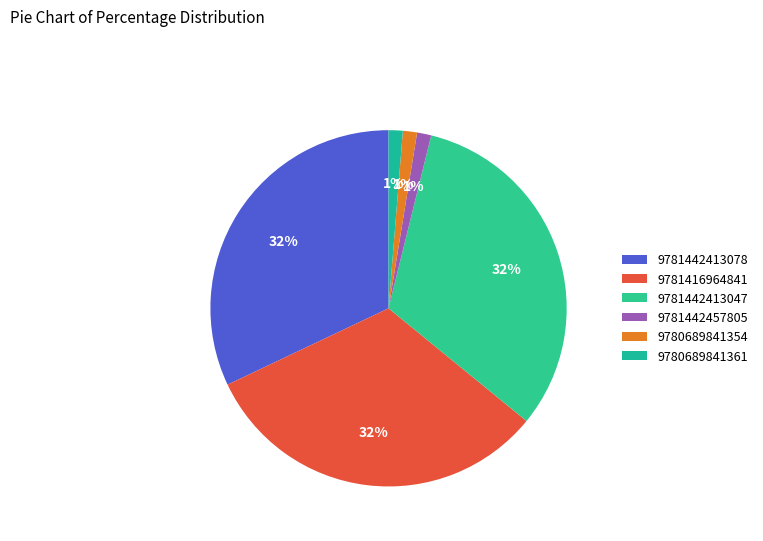

Which category has the smallest portion of the pie?

9781442457805